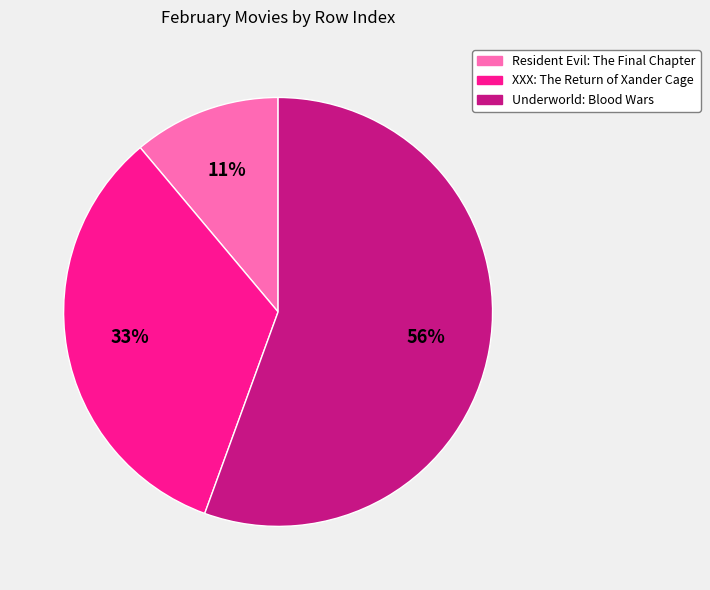

To the nearest percent, what portion does Resident Evil: The Final Chapter represent?

11%